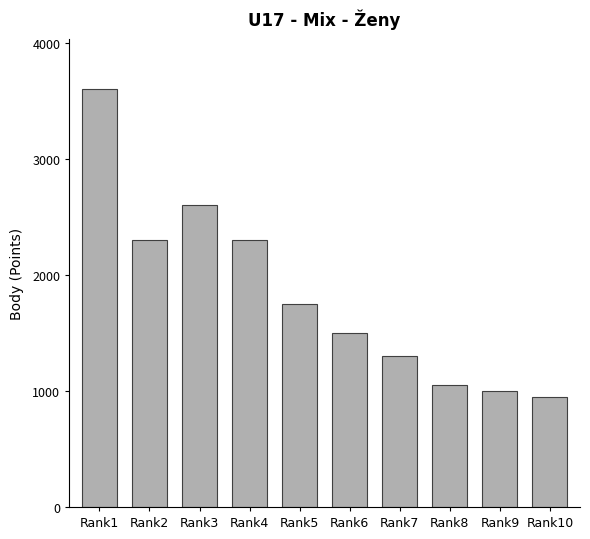

Which has a higher value, Rank7 or Rank3?

Rank3